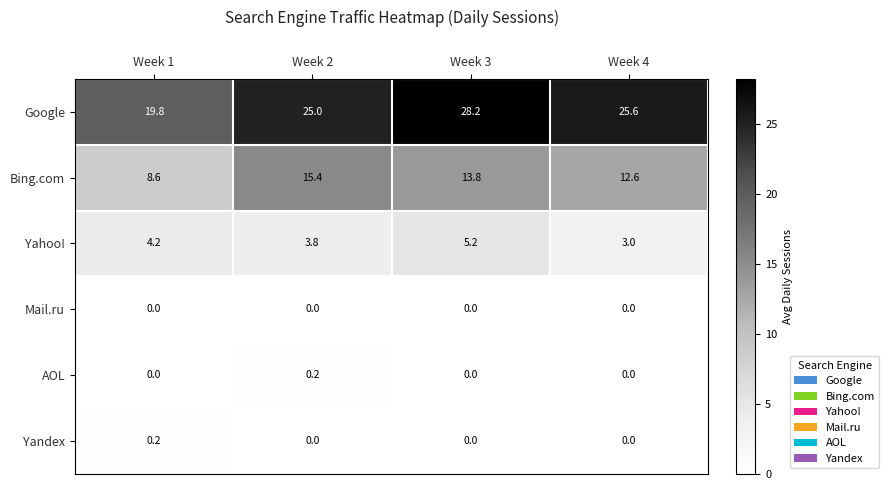

Count the AOL values in the range 0 to 1.

4